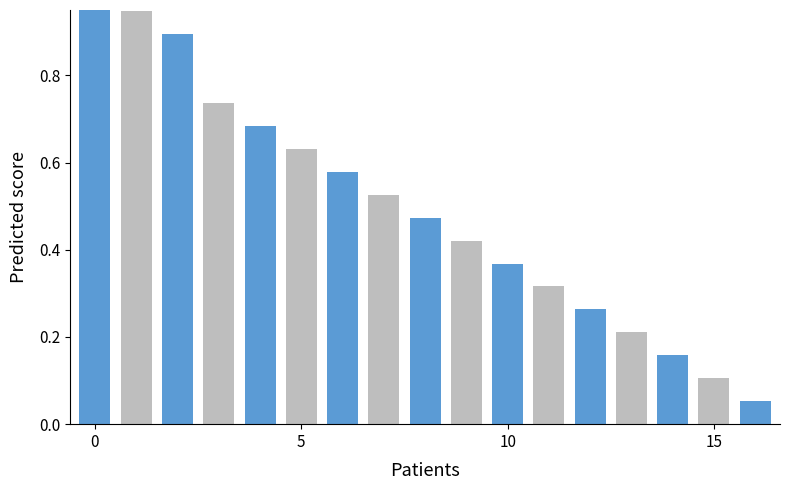

What value does the data have at 8?

0.5